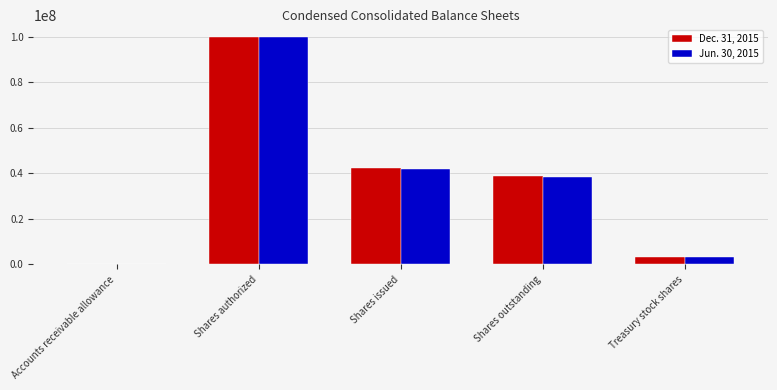

Reading left to right, transcribe all the data shown in this chart.

Dec. 31, 2015: 9842	100000000	42423963	38921365	3502598
Jun. 30, 2015: 9657	100000000	41837894	38335296	3502598